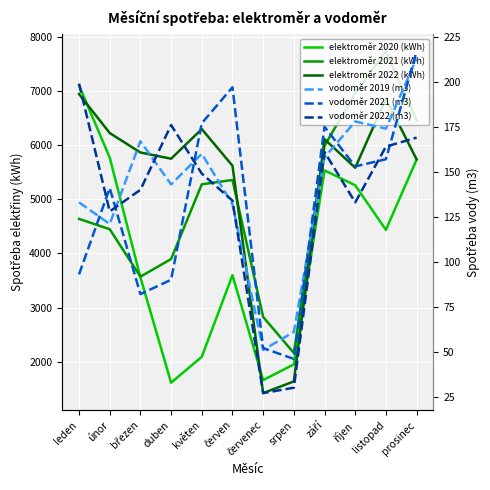

After their last crossing, which series has the higher values: vodoměr 2021 (m3) or vodoměr 2022 (m3)?

vodoměr 2021 (m3)